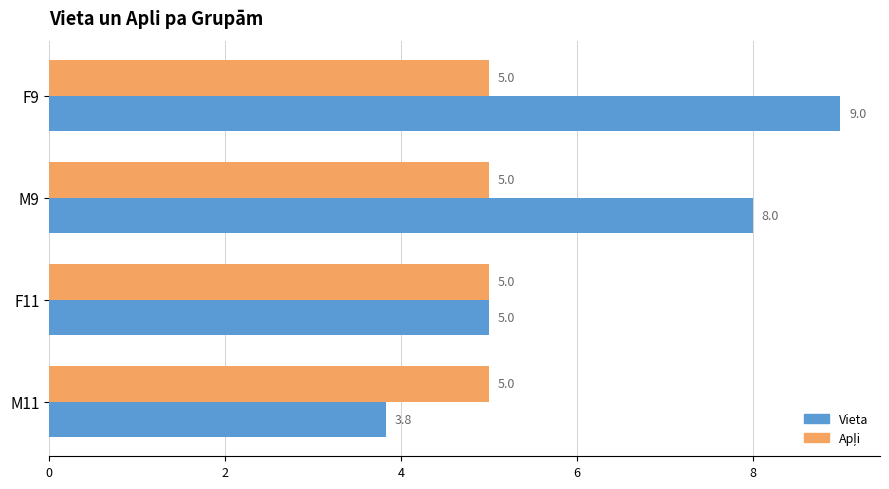

How many categories are shown in the chart?

4